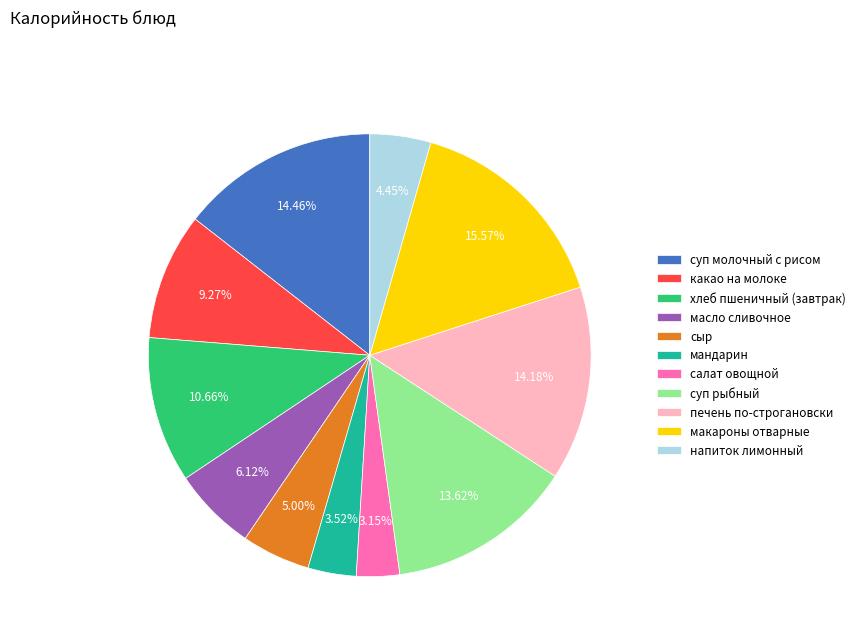

Which slice is the largest?

макароны отварные